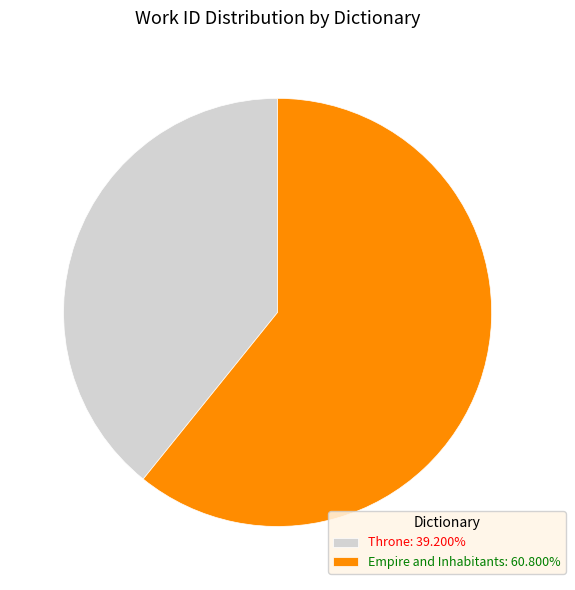

Combined, do Empire and Inhabitants: 60.800% and Throne: 39.200% account for over 50%?

Yes